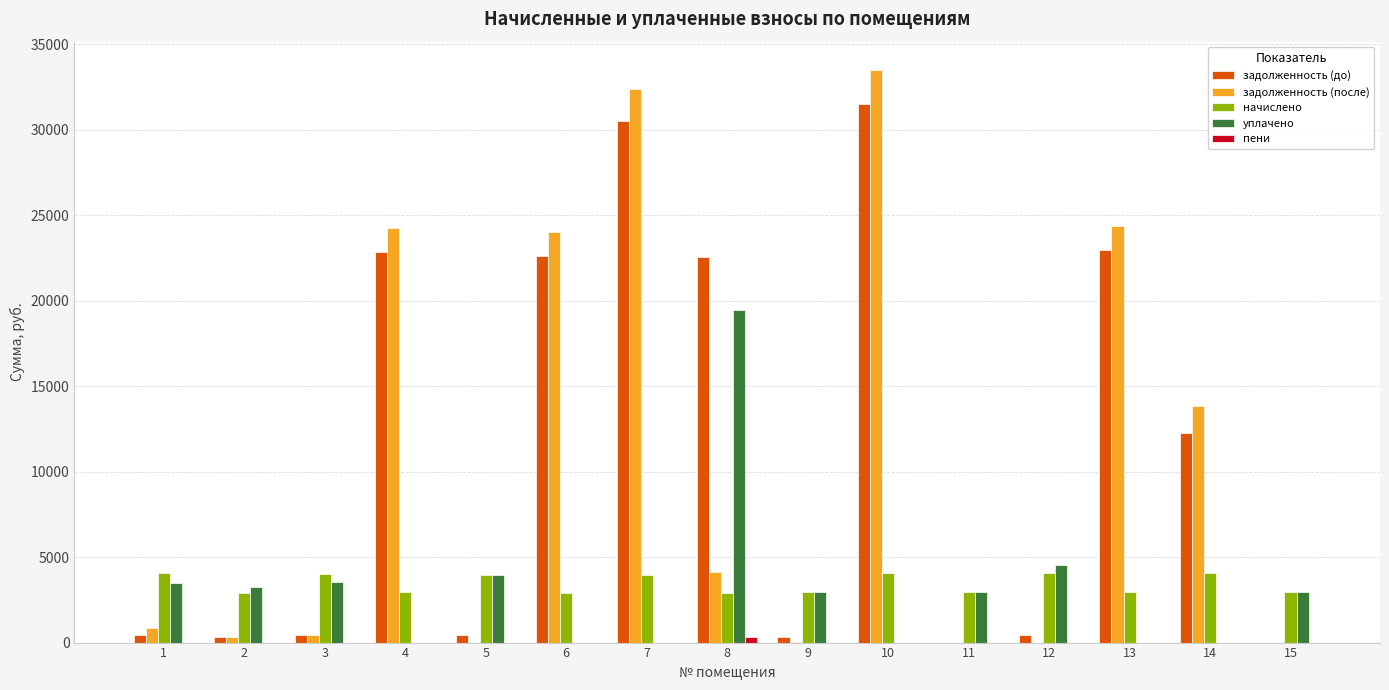

Which series changed the most between 4 and 5?

задолженность (после)